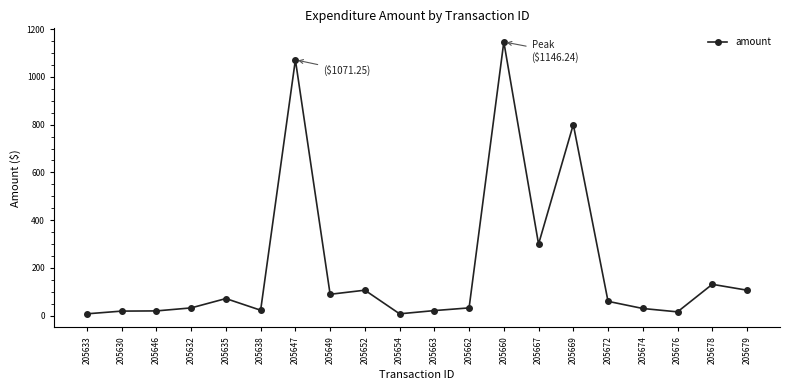

What value does the data have at 205663?

21.7